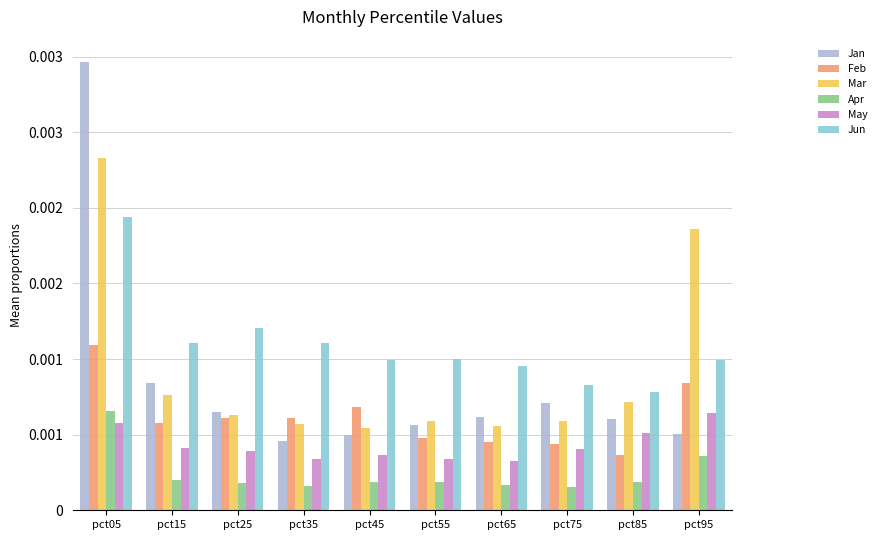

The value of Feb at pct35 is 0.0. True or false?

False